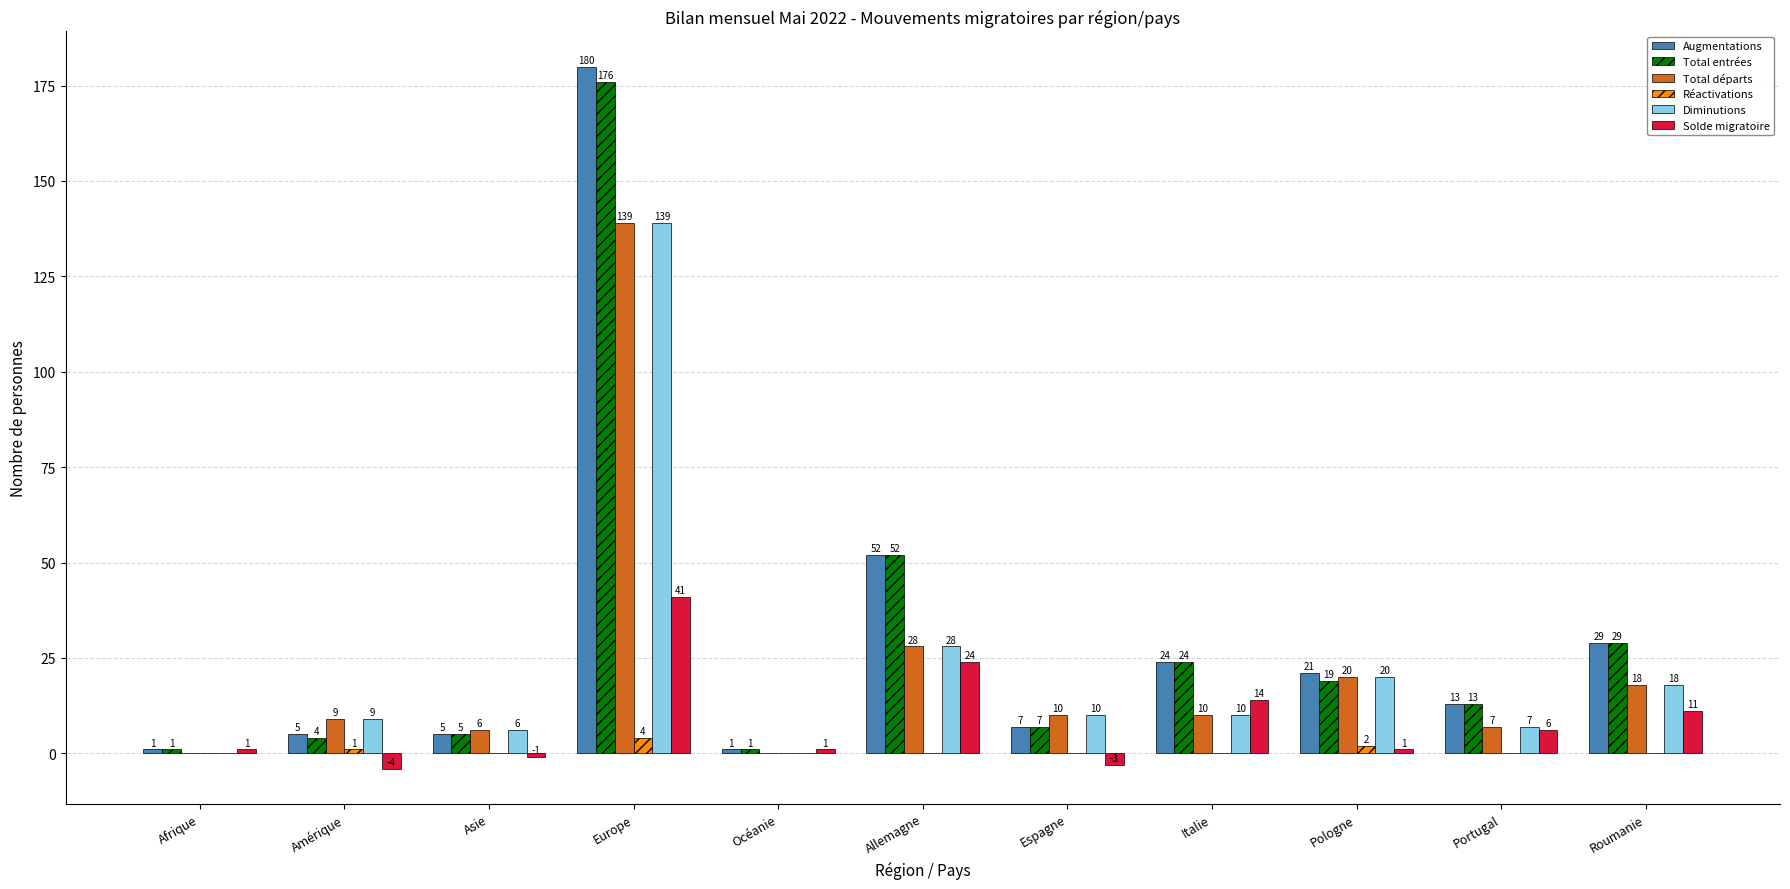

What is the difference between the Augmentations values at Espagne and Allemagne?

45